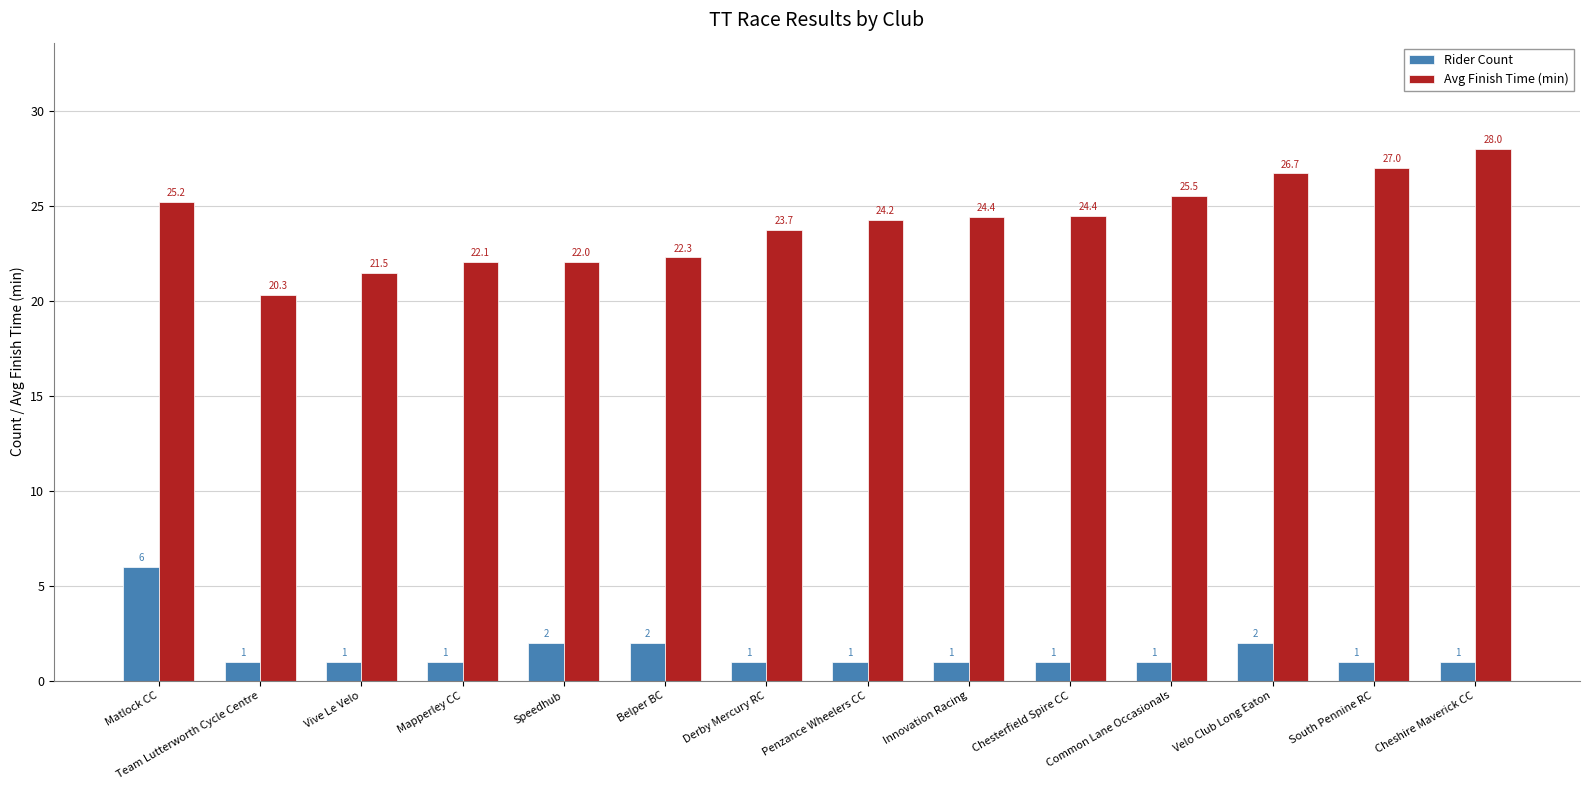

What is the label of the 14th bar from the left?

Cheshire Maverick CC